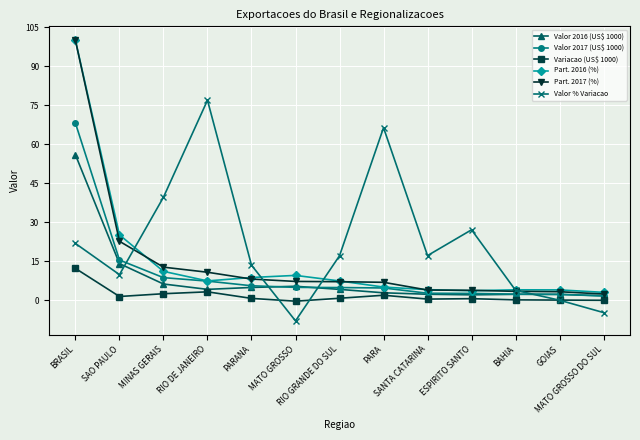

Which series has the largest range (max minus min)?

Part. 2017 (%)